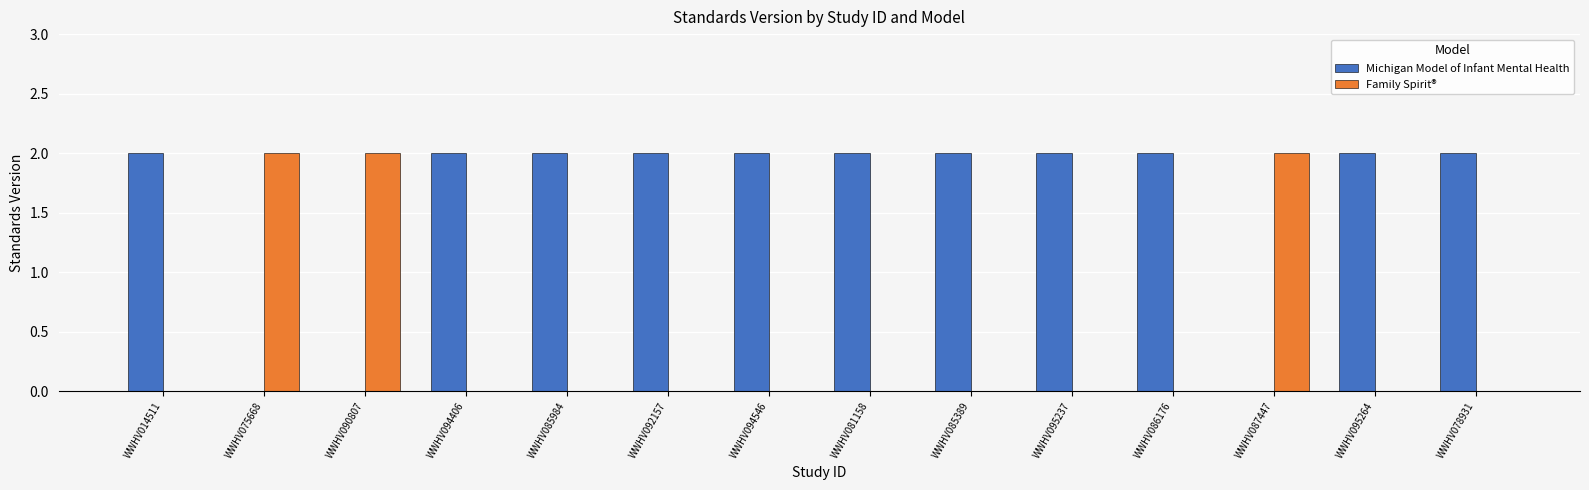

Does the chart contain stacked bars?

No